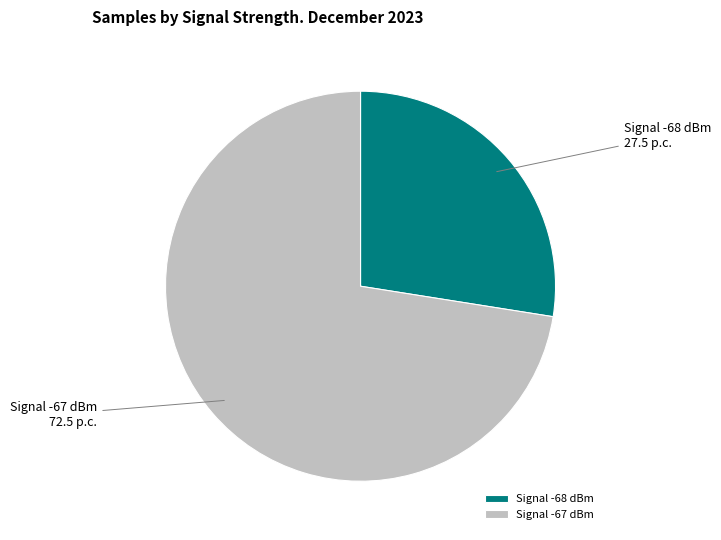

Approximately how many times larger is the value at Signal -67 dBm compared to Signal -68 dBm?

2.6